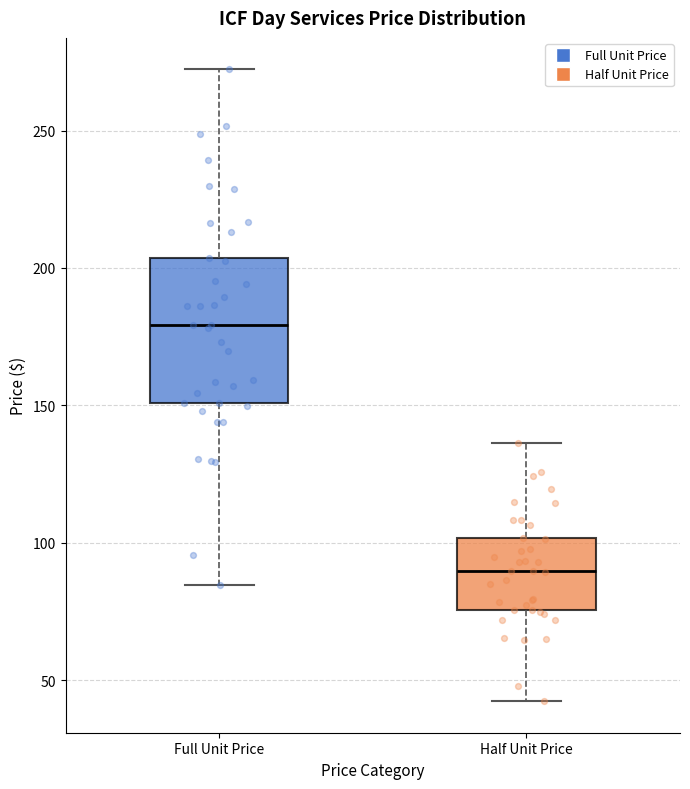

Where does the lower whisker of the box for Full Unit Price end on the y-axis? The values are not printed on the chart, so give them approximately, as read against the axis.

85